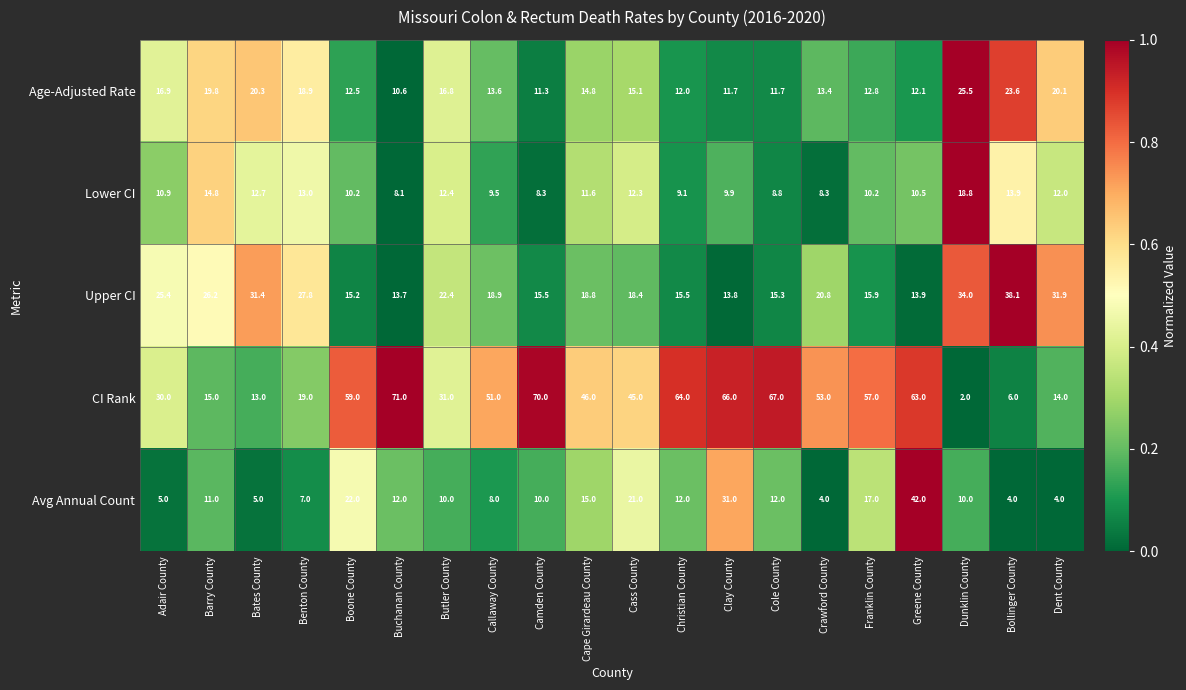

What is the approximate value of Avg Annual Count at Franklin County?

17.0